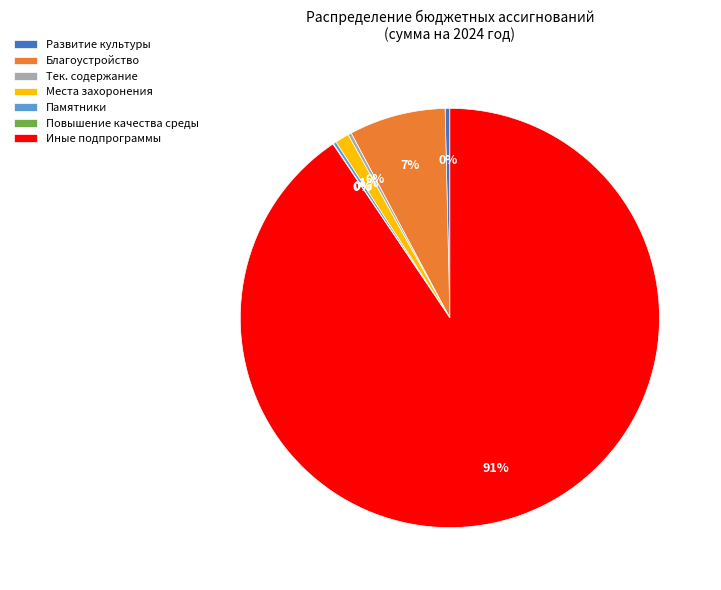

True or false: Благоустройство accounts for 13% of the total.

False